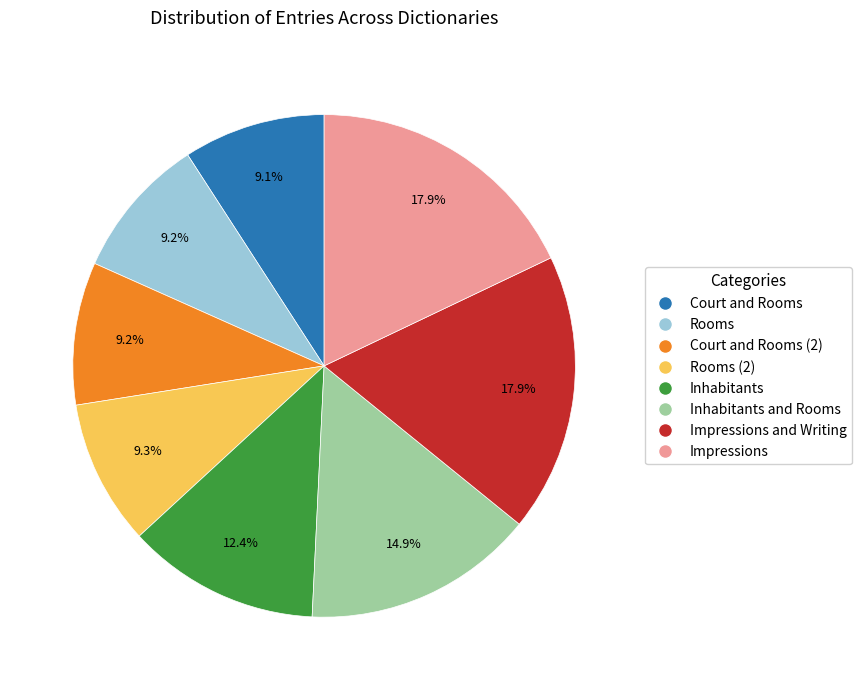

How much of the chart is everything except Court and Rooms?

90.9%